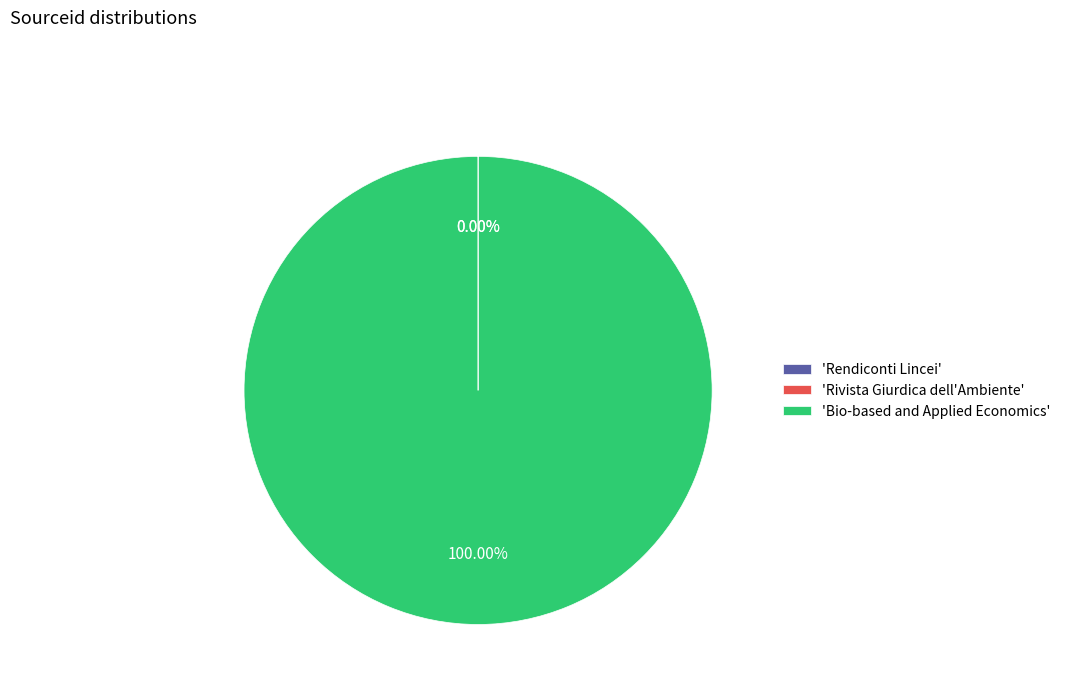

Does 'Bio-based and Applied Economics' account for over 50% of the chart?

Yes